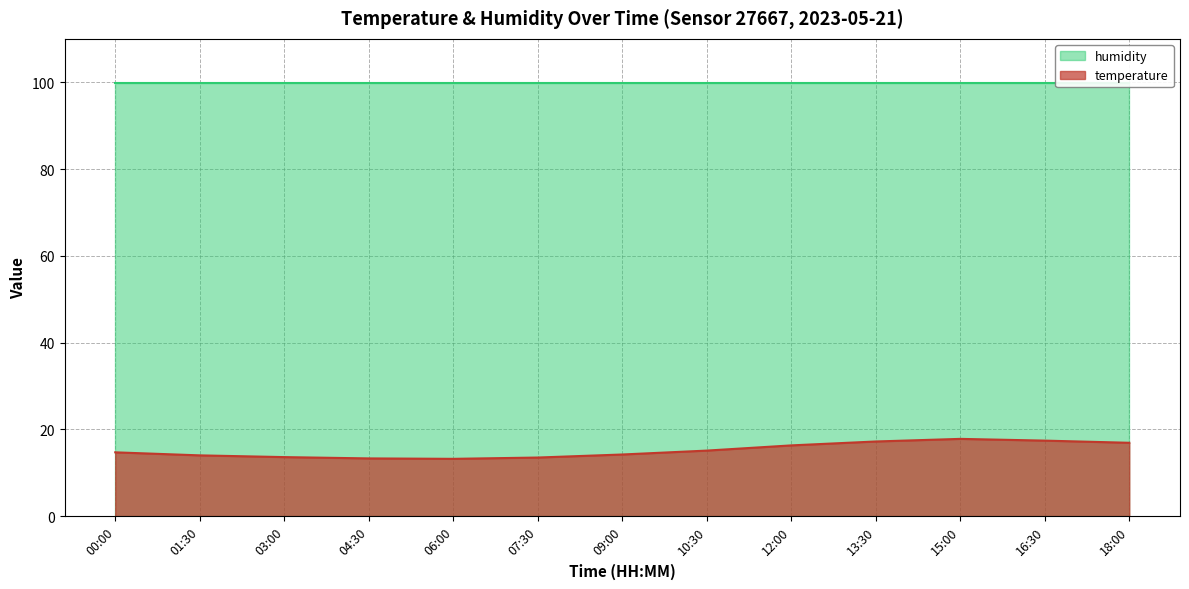

How many points are lower than both their immediate neighbors (excluding endpoints)?

1